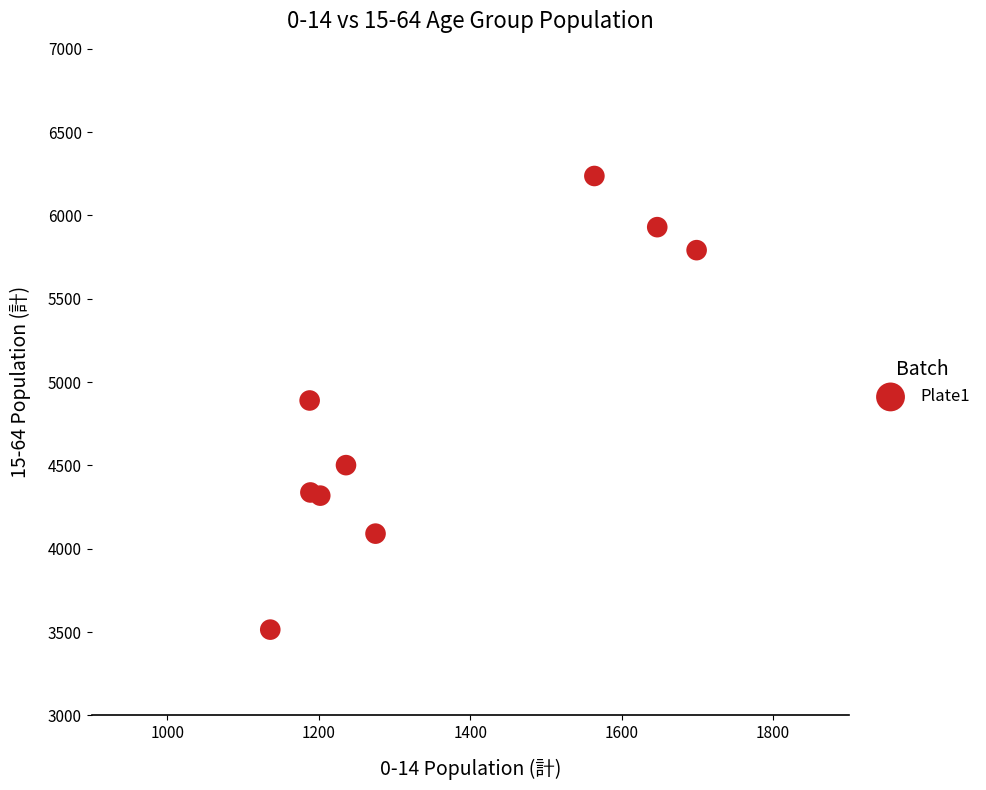

What is the range of X values (max minus min)?

563